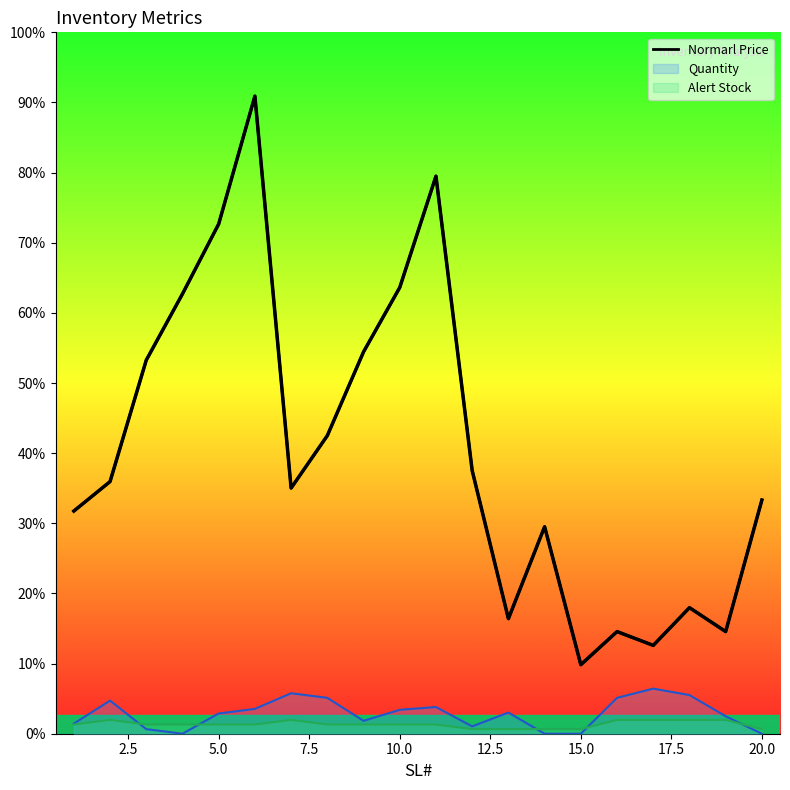

Which label corresponds to the smallest value in the chart?

14